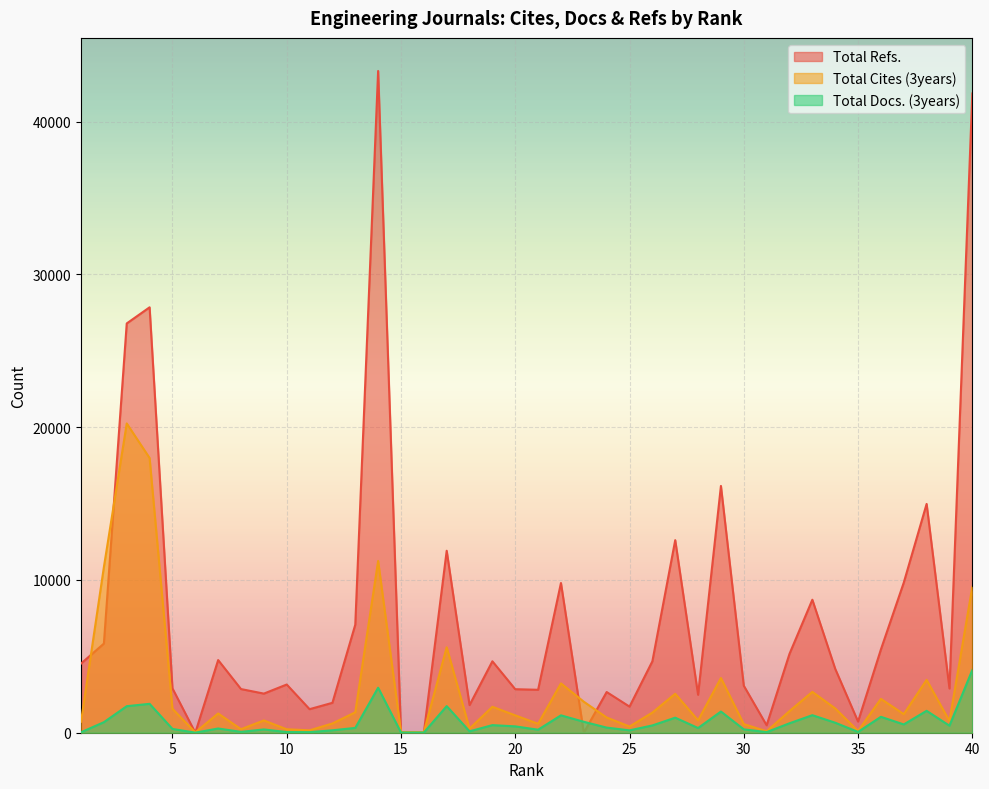

At which label does Total Cites (3years) first exceed 1260?

2